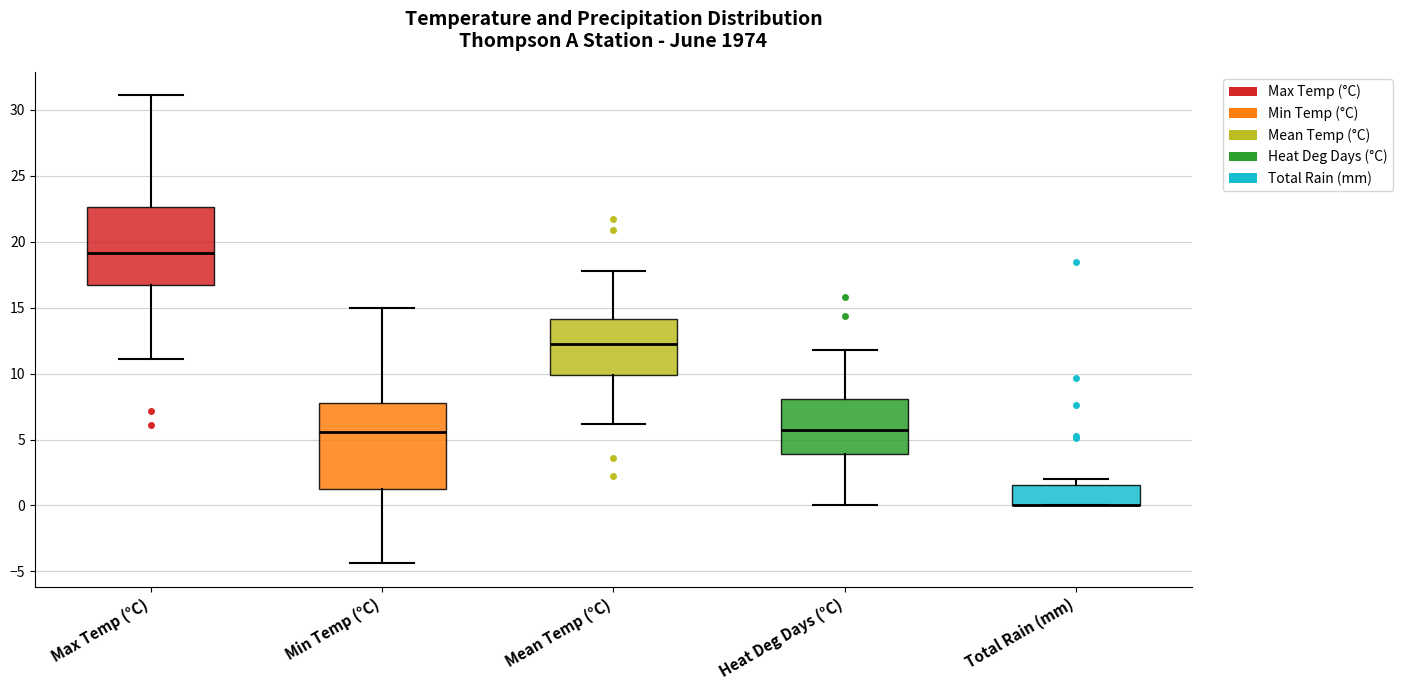

Reading left to right, transcribe this box plot: for each box, give where its median line is, the range the box spans, and where its two whiskers end, as read against the y-axis. The values are not printed on the chart, so give them approximately, as read against the axis.

Max Temp (°C): median 19.0, box 16.5 to 22.5, whiskers 11.0 to 31.0
Min Temp (°C): median 5.5, box 1.5 to 8.0, whiskers -4.5 to 15.0
Mean Temp (°C): median 12.5, box 10.0 to 14.0, whiskers 6.0 to 18.0
Heat Deg Days (°C): median 6.0, box 4.0 to 8.0, whiskers 0.0 to 12.0
Total Rain (mm): median 0.0 (drawn on the box's lower edge), box 0.0 to 1.5, whiskers 0.0 to 2.0